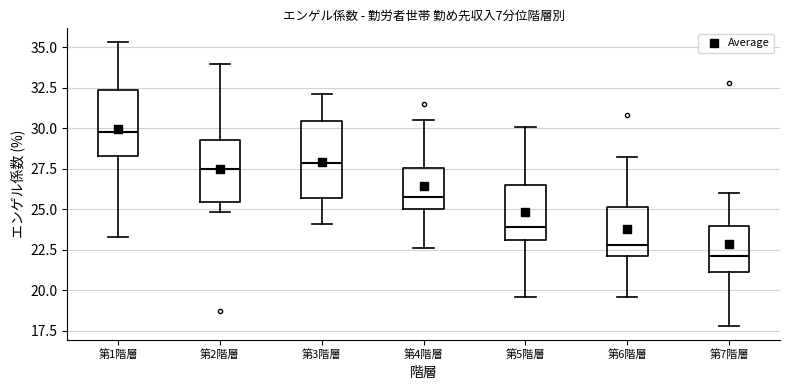

Where does the lower whisker of the box for 第4階層 end on the y-axis? The values are not printed on the chart, so give them approximately, as read against the axis.

22.5